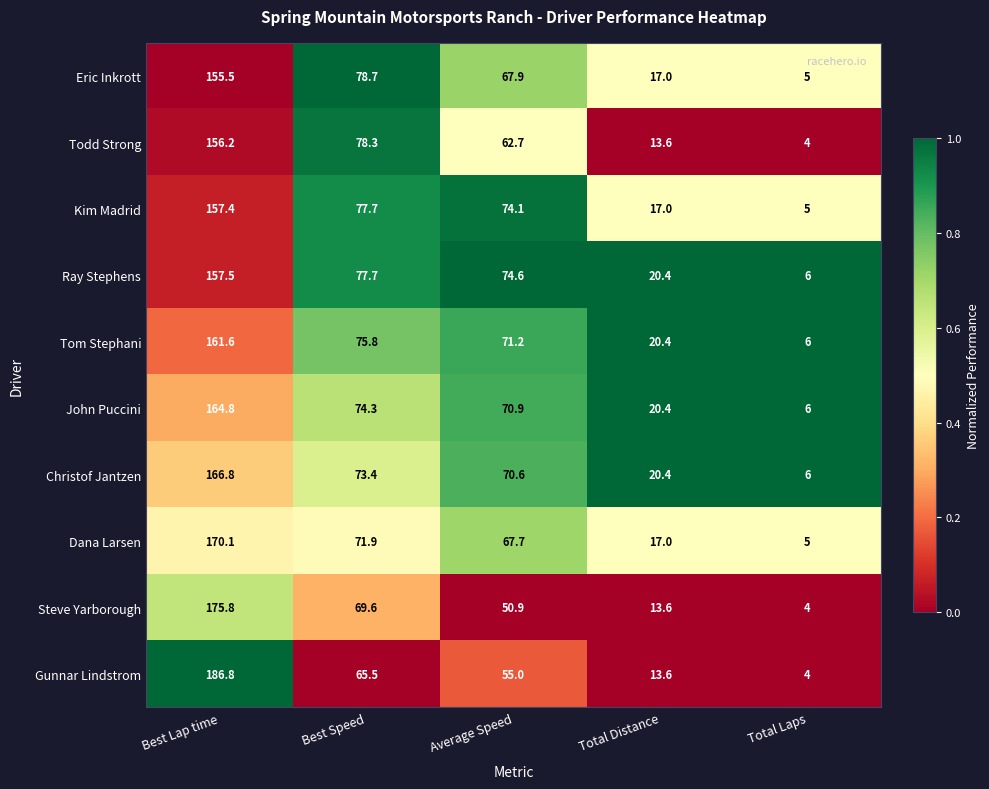

Rank the series by their maximum value, from lowest to highest.

Eric Inkrott, Todd Strong, Kim Madrid, Ray Stephens, Tom Stephani, John Puccini, Christof Jantzen, Dana Larsen, Steve Yarborough, Gunnar Lindstrom